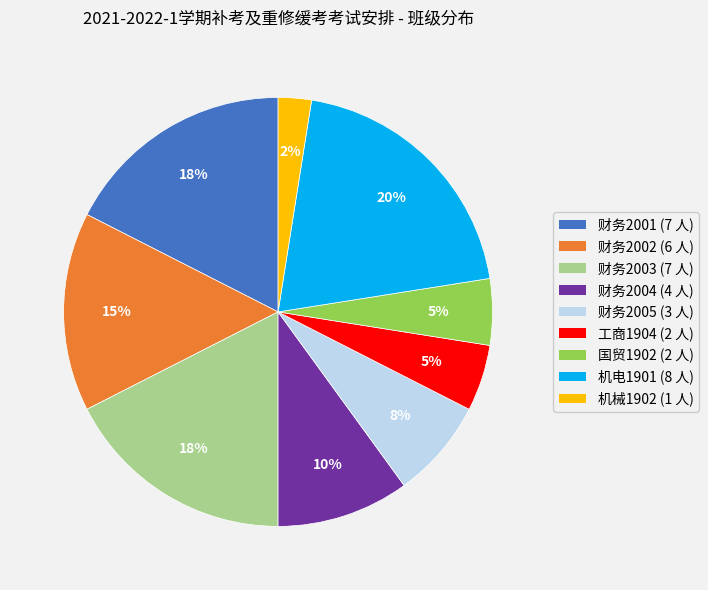

To the nearest percent, what is the difference between the largest and smallest slice percentages?

18%